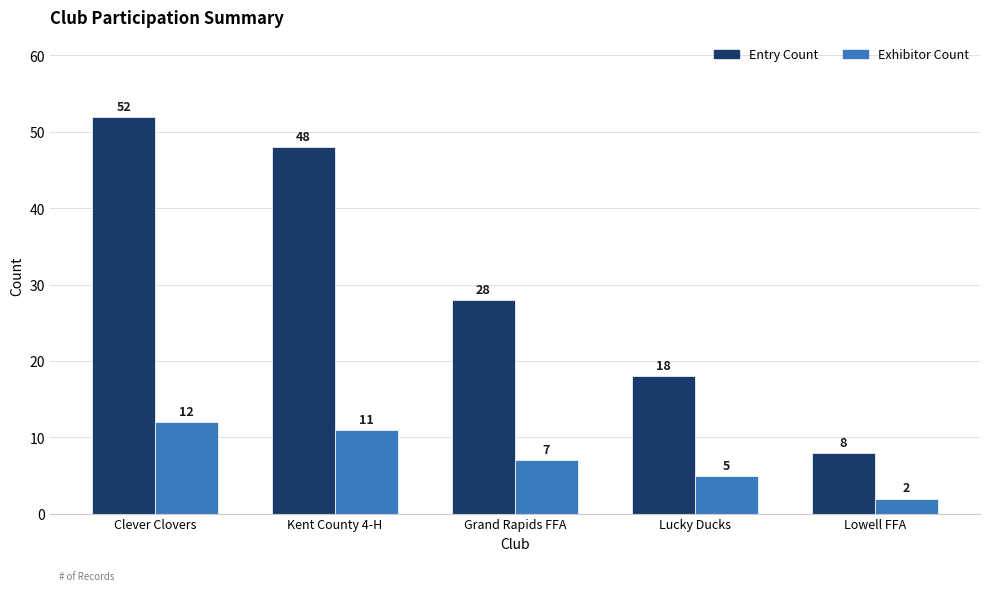

What is the spread (max minus min) of values at Lucky Ducks?

13